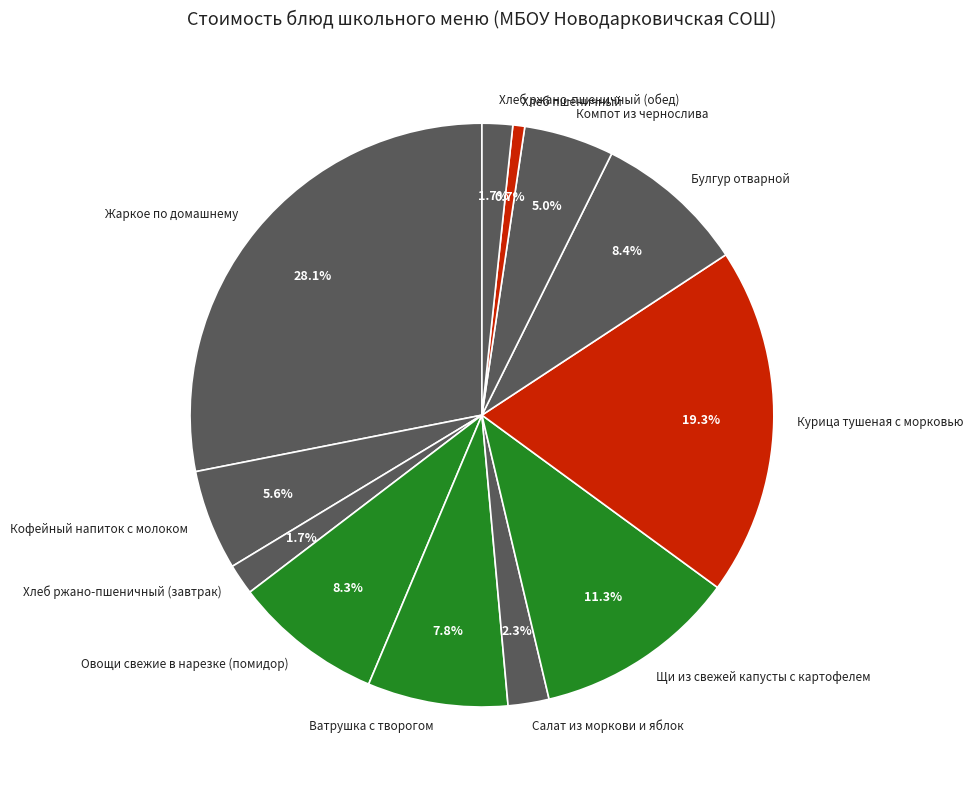

Is the sum of Булгур отварной and Жаркое по домашнему greater than half?

No